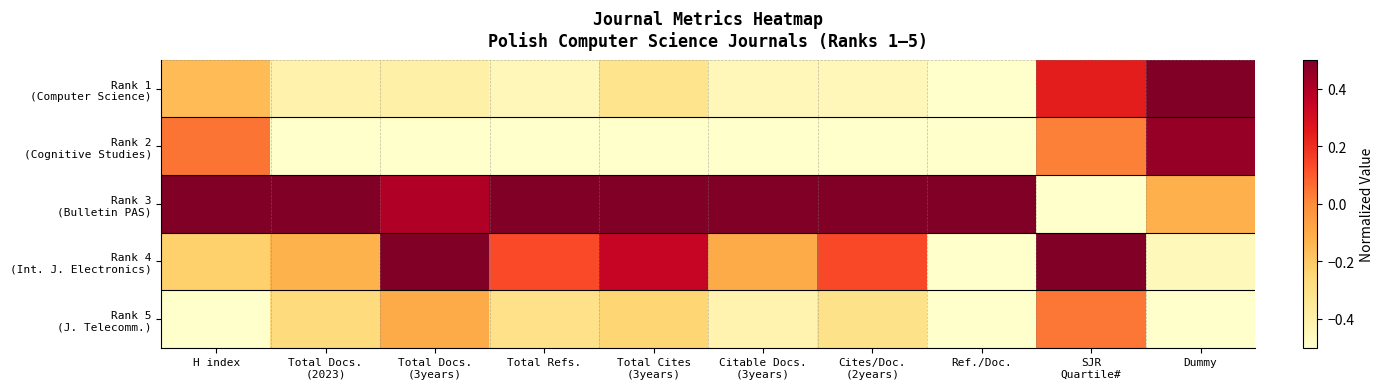

Which series has the largest total across all categories?

Rank 3 (Bulletin PAS)